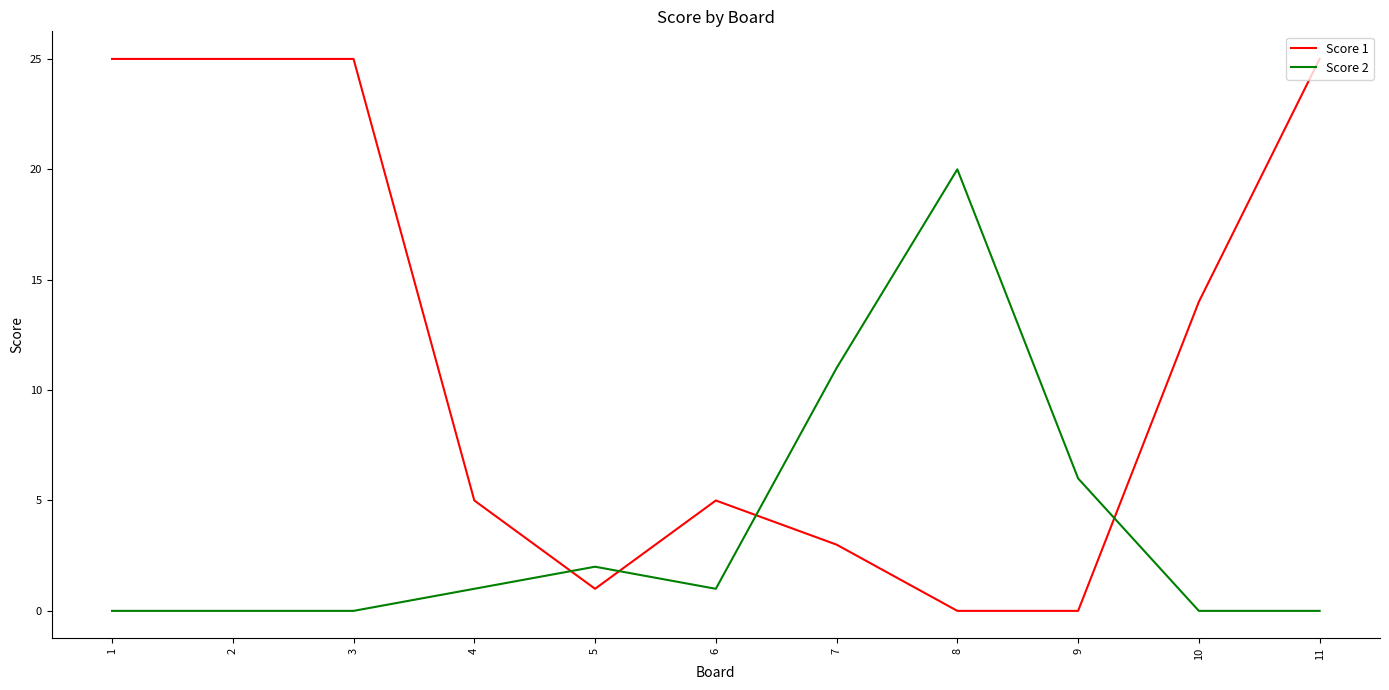

After their last crossing, which series has the higher values: Score 1 or Score 2?

Score 1